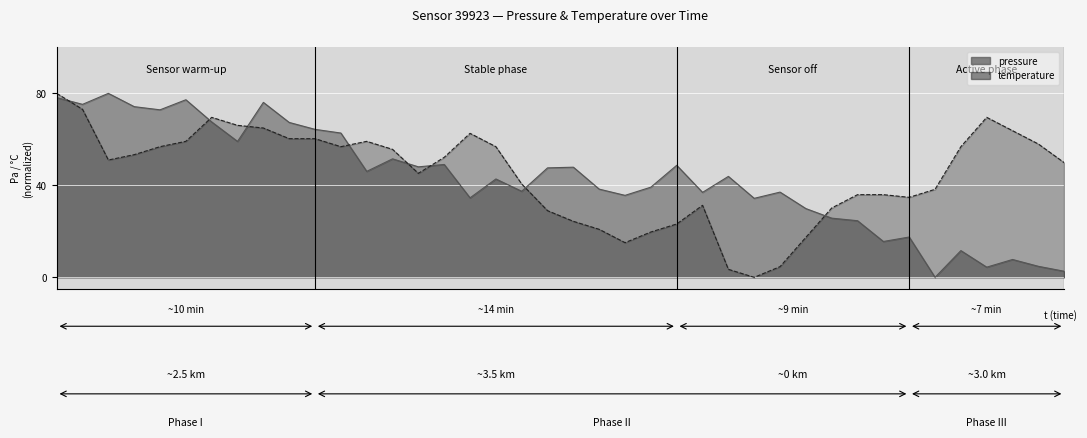

Which has a higher value, 00:15 or 00:05?

00:05